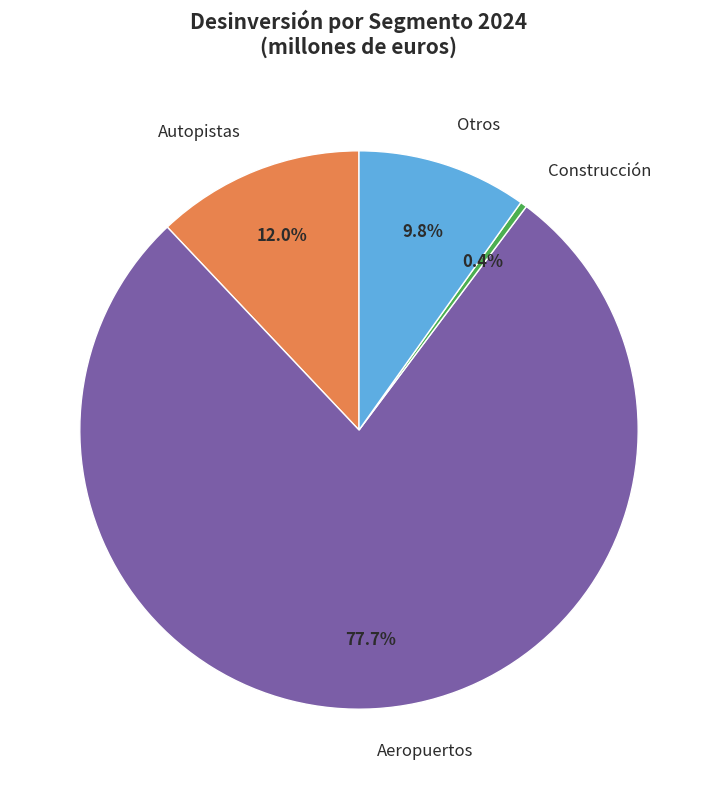

What is the largest slice in the pie chart?

Aeropuertos